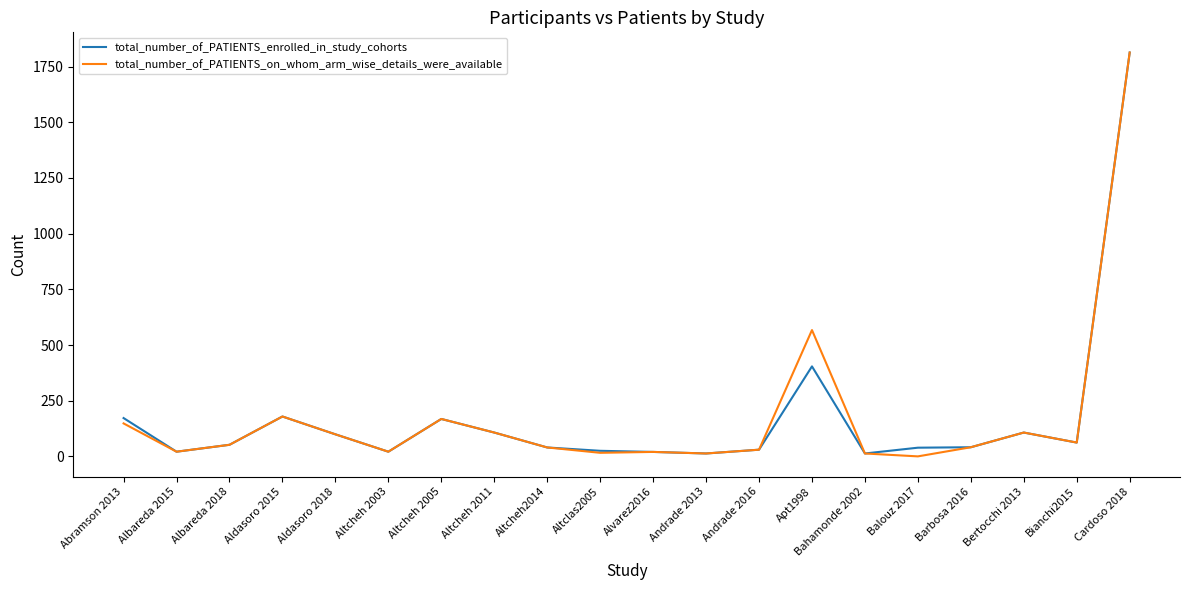

True or false: total_number_of_PATIENTS_enrolled_in_study_cohorts has a value of 320 at Aldasoro 2015.

False